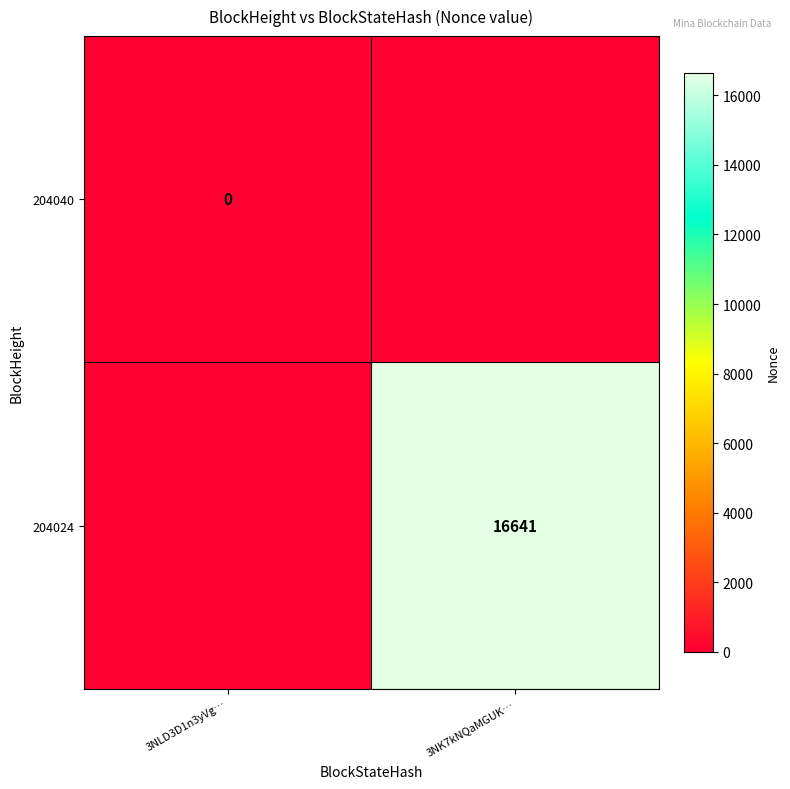

Is it true that 204024 equals 9499 at 3NK7kNQaMGUK…?

False